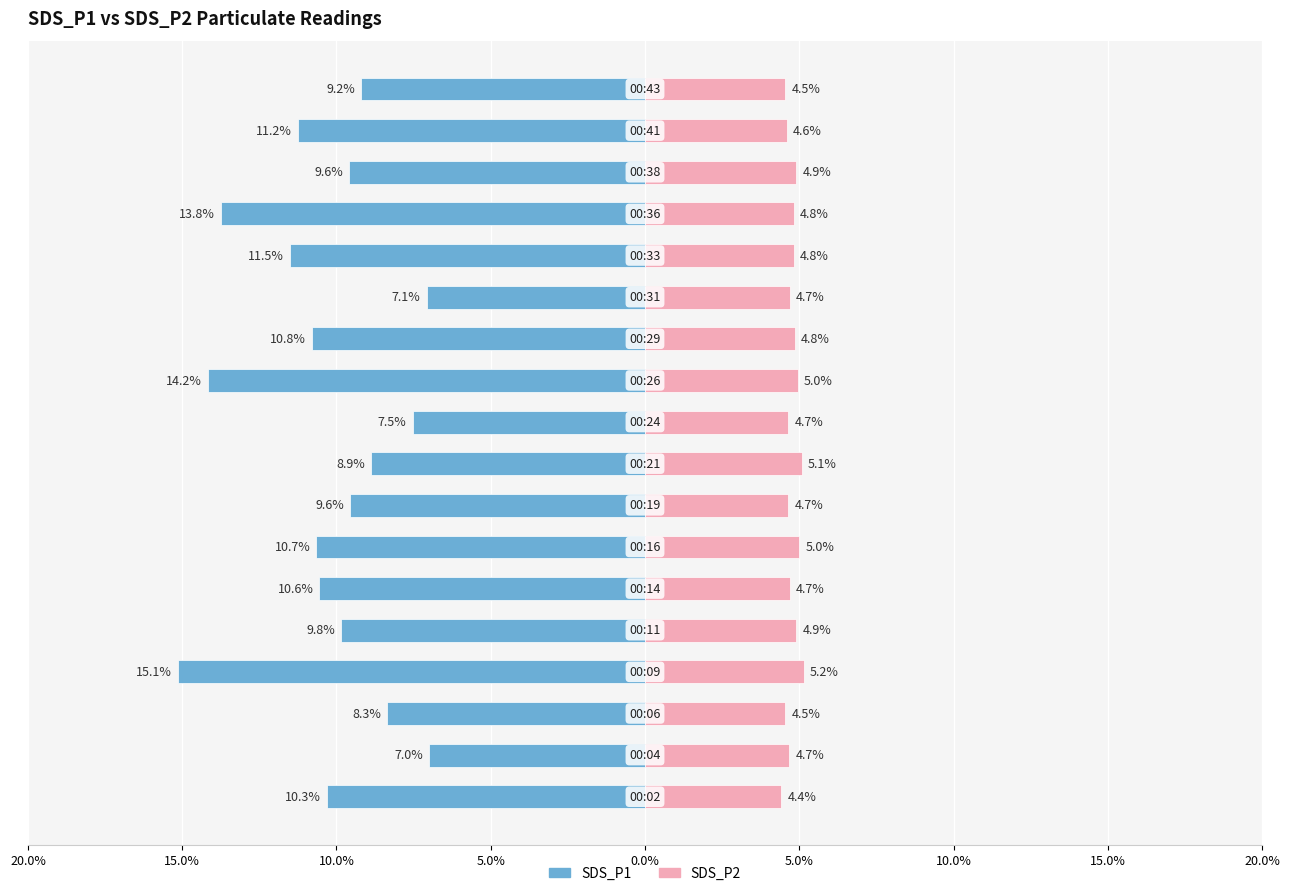

Between 20.0% and 15, which series saw the biggest shift?

SDS_P1